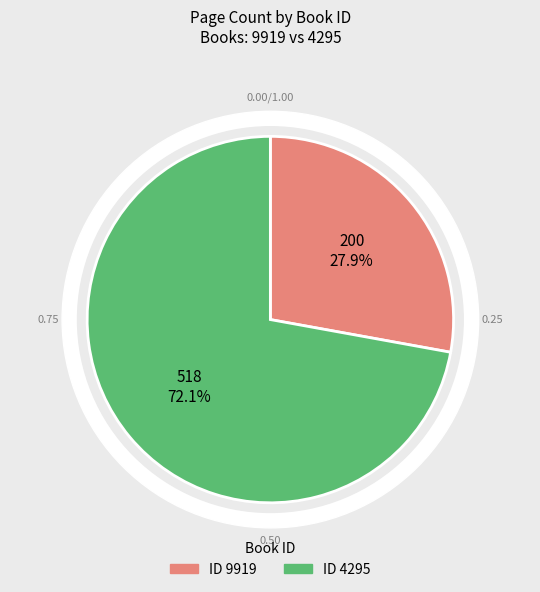

What is the change in value from 9919 to 4295?

+318